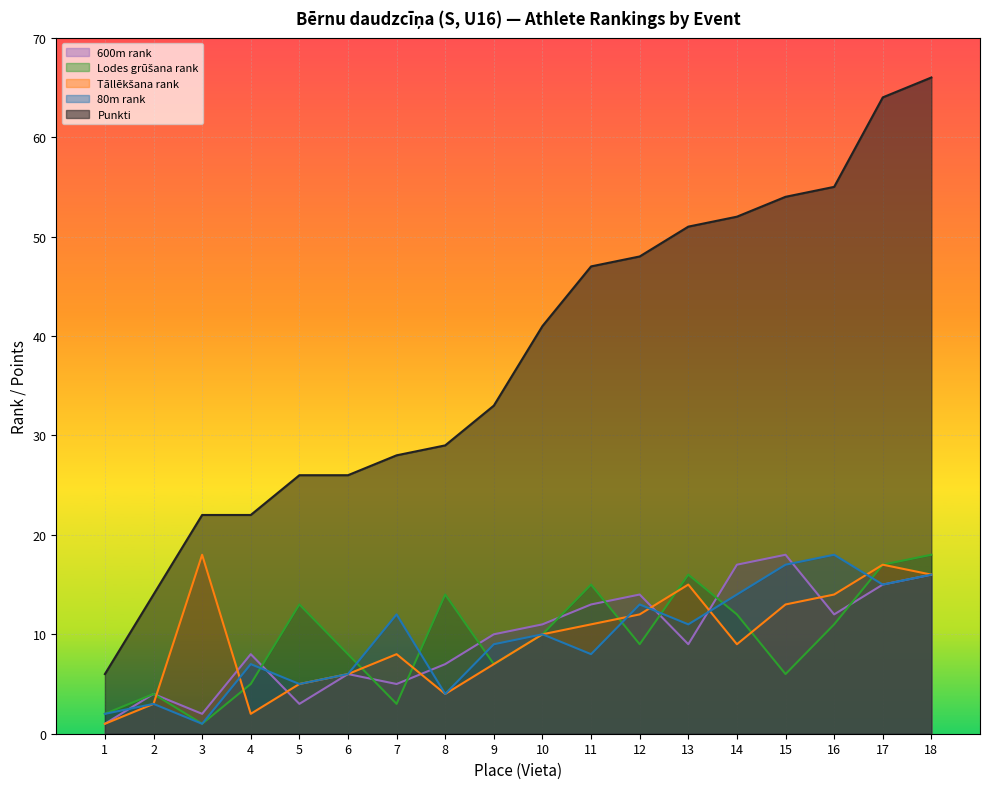

Reading left to right, what are all the values shown in this chart?

Vieta: 6	14	22	22	26	26	28	29	33	41	47	48	51	52	54	55	64	66
80m rank: 2	3	1	7	5	6	12	4	9	10	8	13	11	14	17	18	15	16
Lodes grūšana rank: 2	4	1	5	13	8	3	14	7	10	15	9	16	12	6	11	17	18
Tāllēkšana rank: 1	3	18	2	5	6	8	4	7	10	11	12	15	9	13	14	17	16
600m rank: 1	4	2	8	3	6	5	7	10	11	13	14	9	17	18	12	15	16